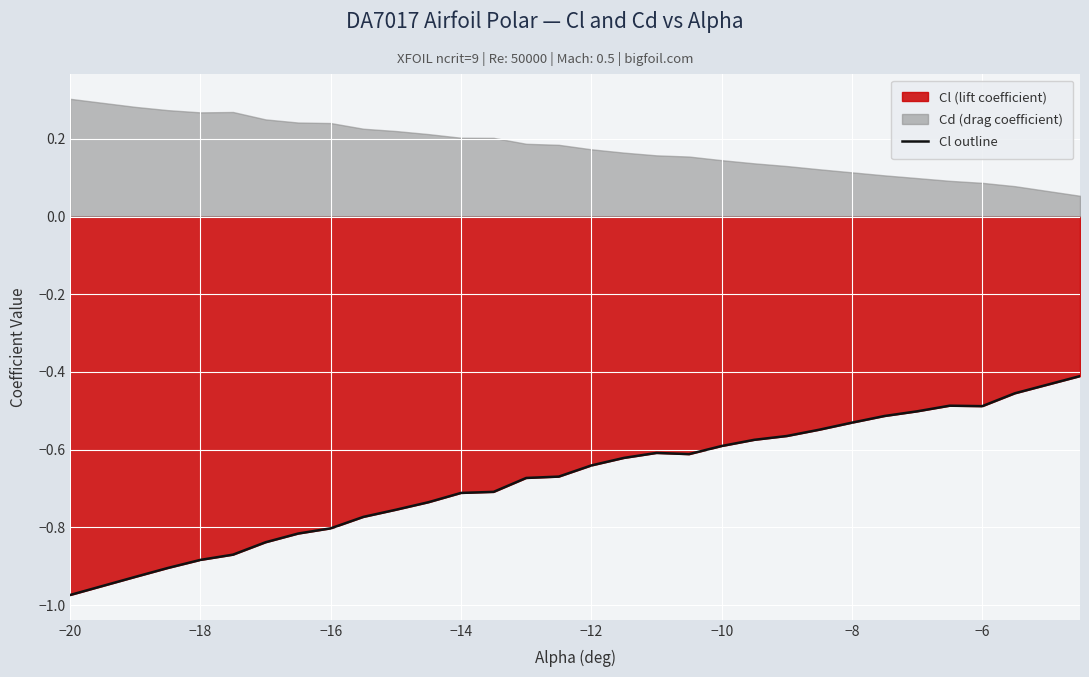

At which category does the chart reach its minimum across all series?

−20